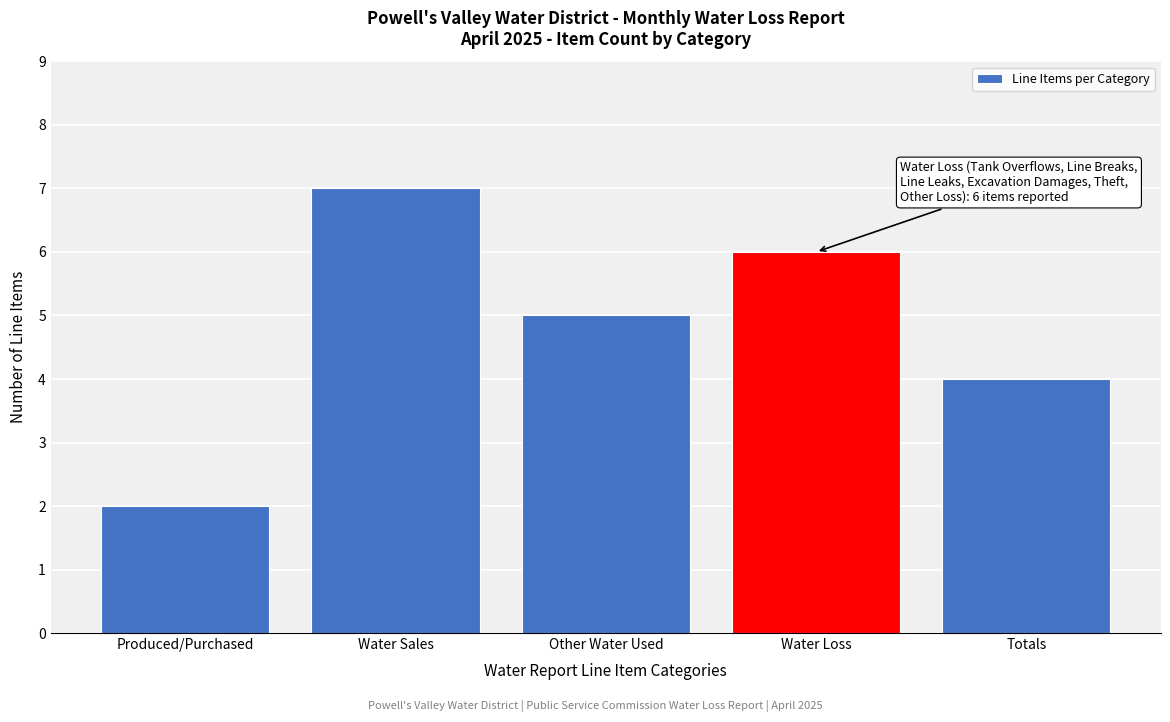

Reading left to right, transcribe all the data shown in this chart.

Produced/Purchased=2	Water Sales=7	Other Water Used=5	Water Loss=6	Totals=4